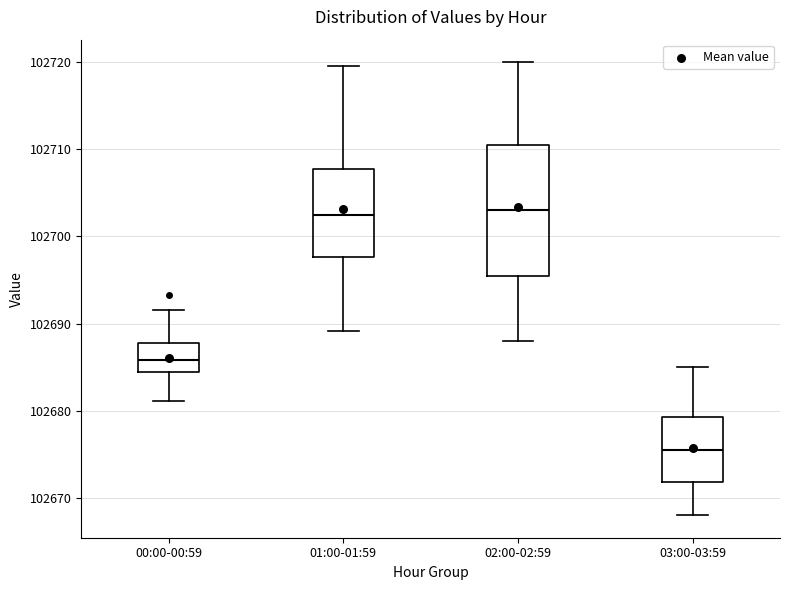

Which box has the lowest median line?

03:00-03:59